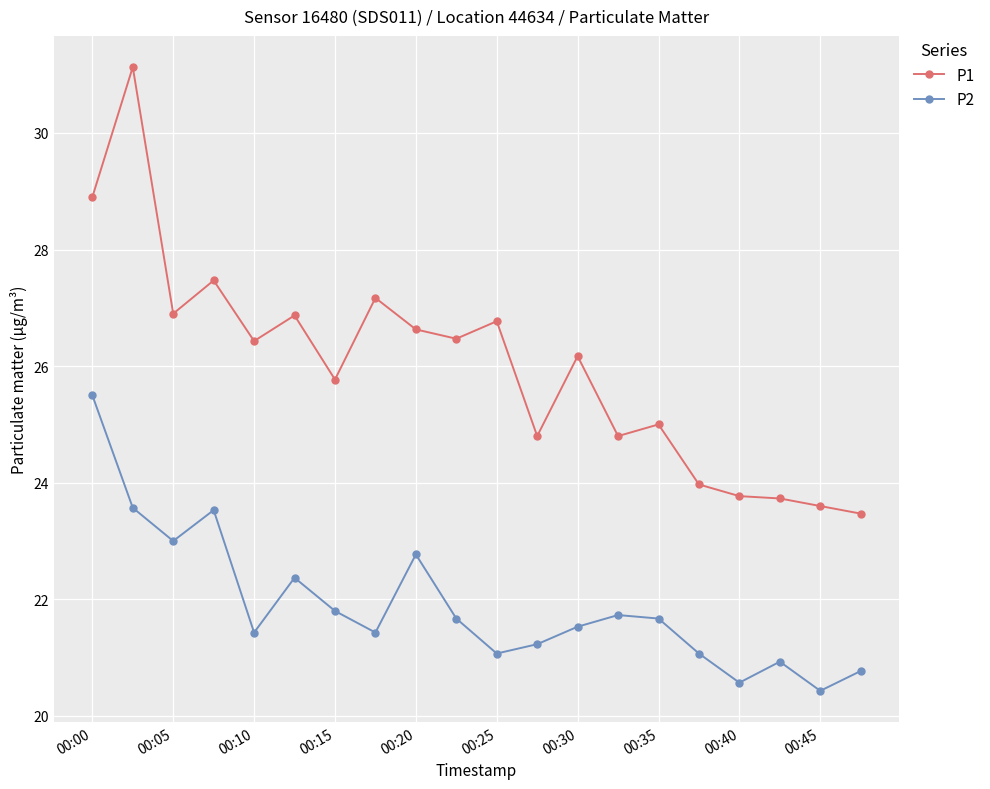

What is the value of the P2 point at the 20th from the left?

20.8